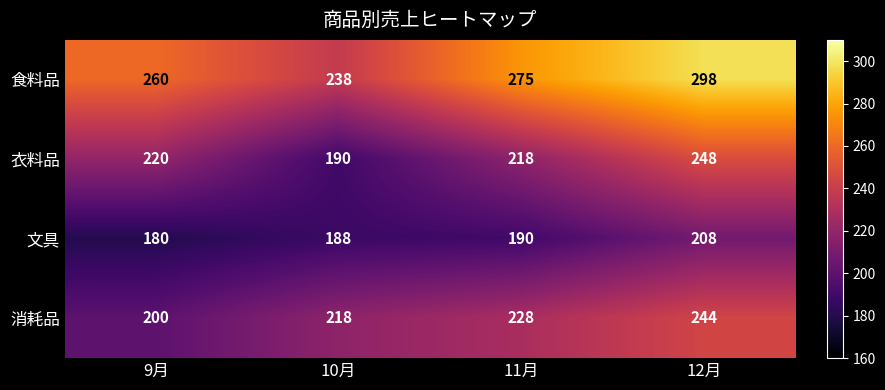

Between 11月 and 12月, which series saw the biggest shift?

衣料品